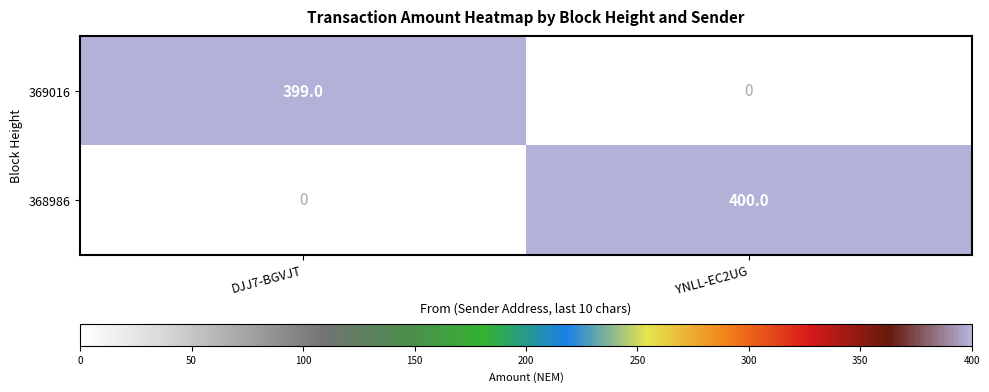

The 368986 series shows 103 at YNLL-EC2UG. True or false?

False